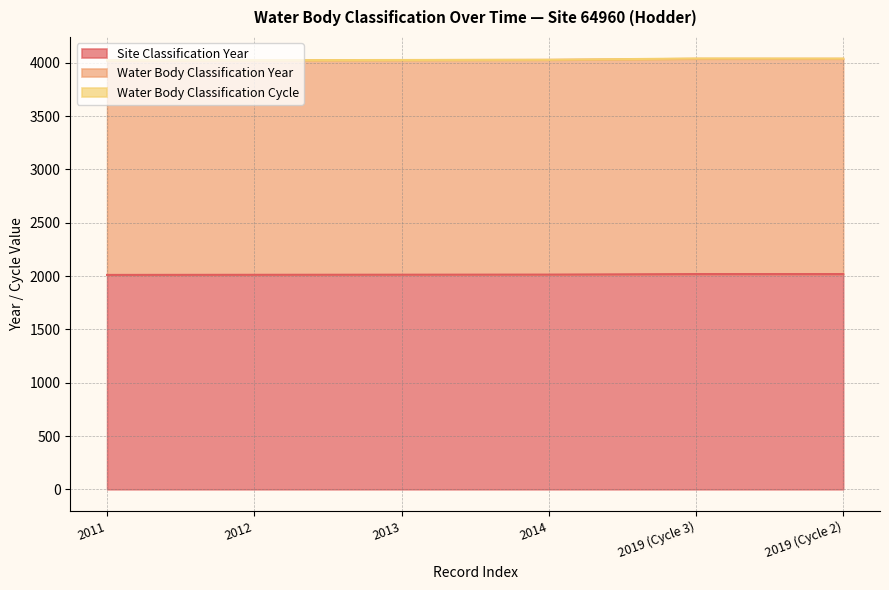

What is the label of the 4th point from the left?

2014